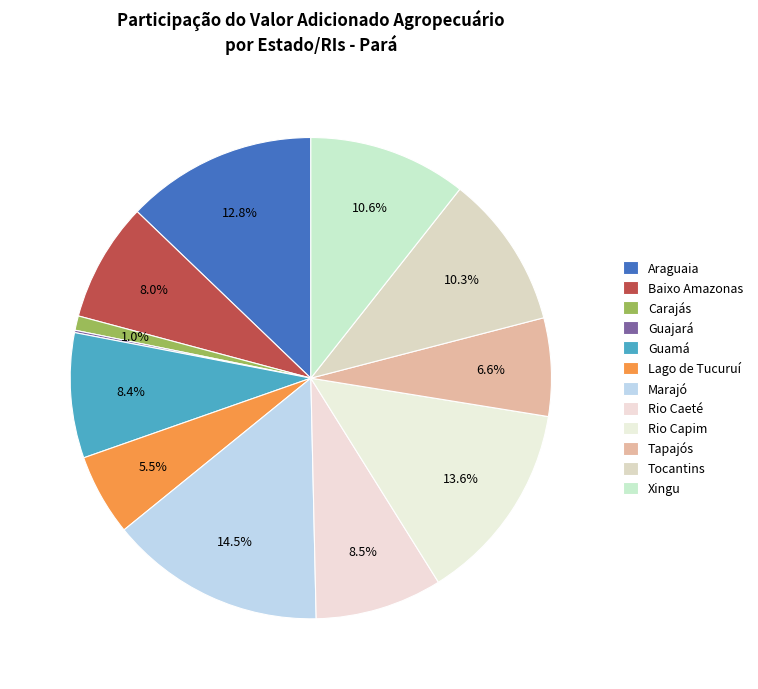

Count the number of slices in the pie.

12